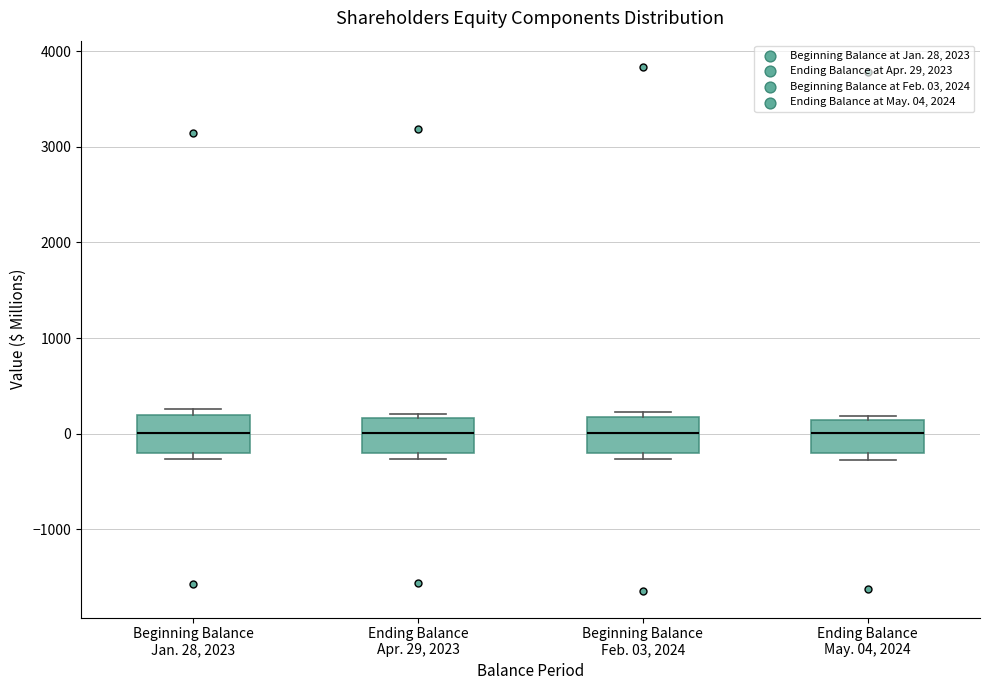

Where is the lower edge of the box for Ending Balance Apr. 29, 2023 on the y-axis? The values are not printed on the chart, so give them approximately, as read against the axis.

-200